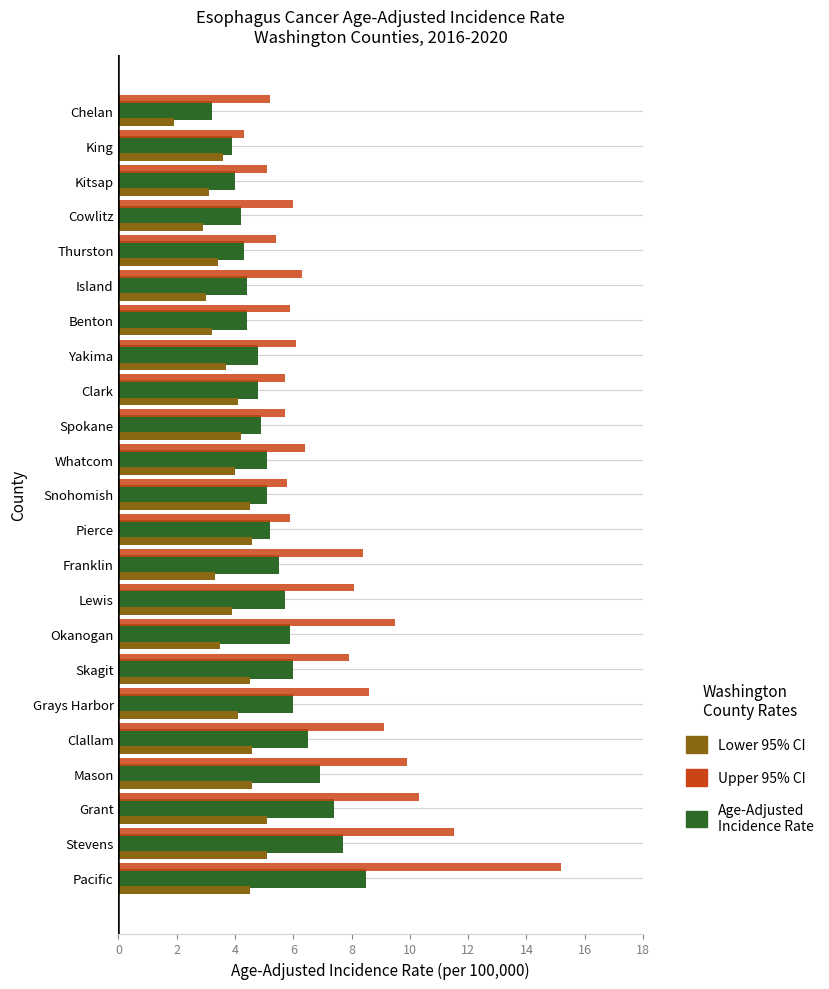

The value of Upper 95% CI at Whatcom is 6.4. True or false?

True